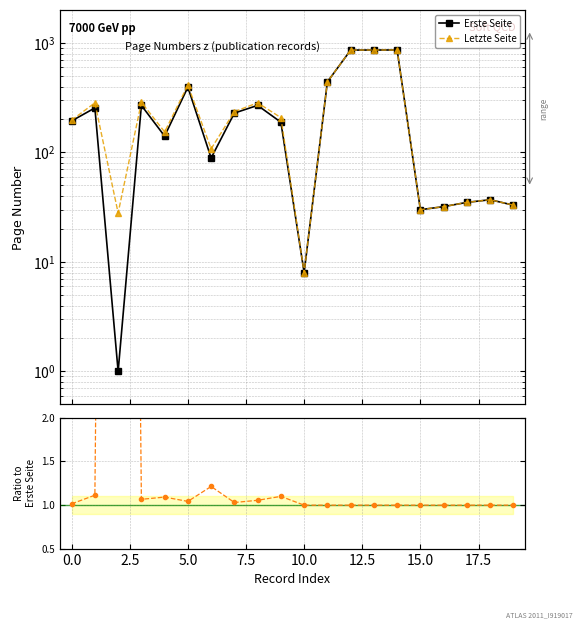

Which category has the highest value across all series?

14